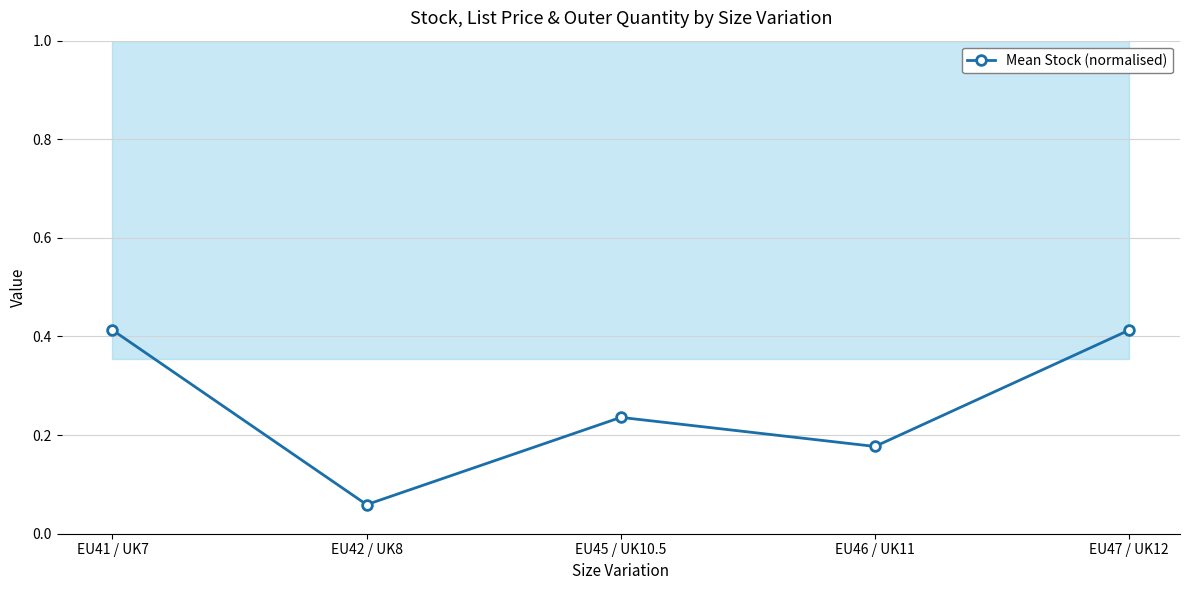

At which label is the value closest to 0?

EU42 / UK8